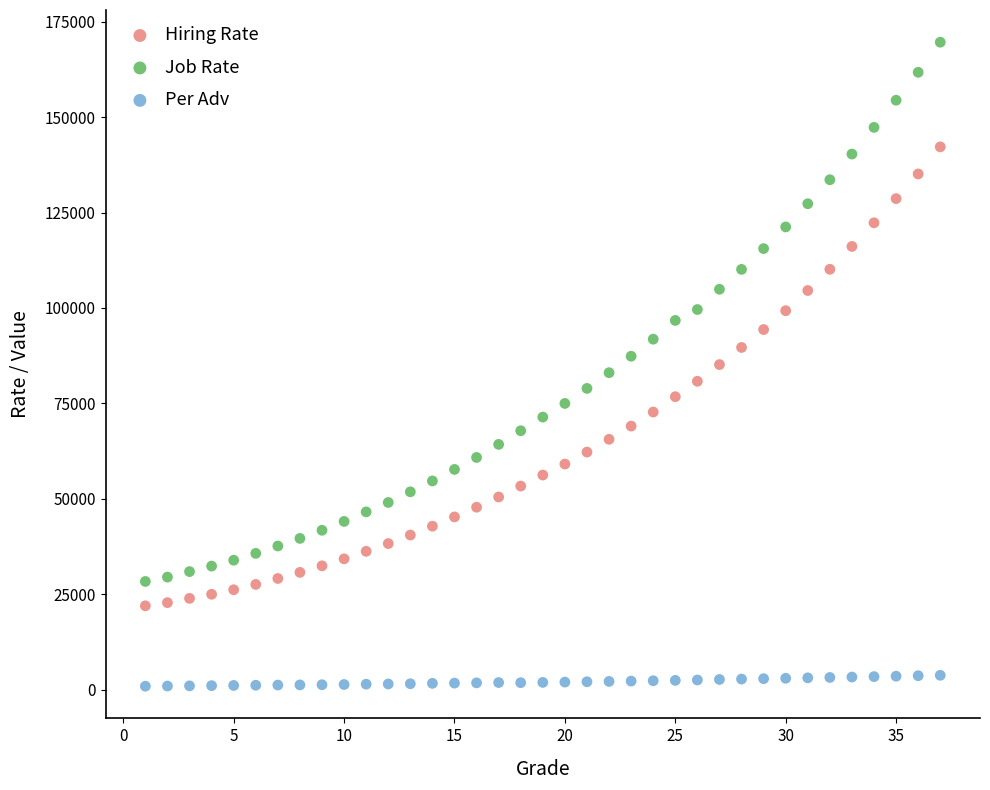

Which series has the largest Y range (max minus min)?

Job Rate